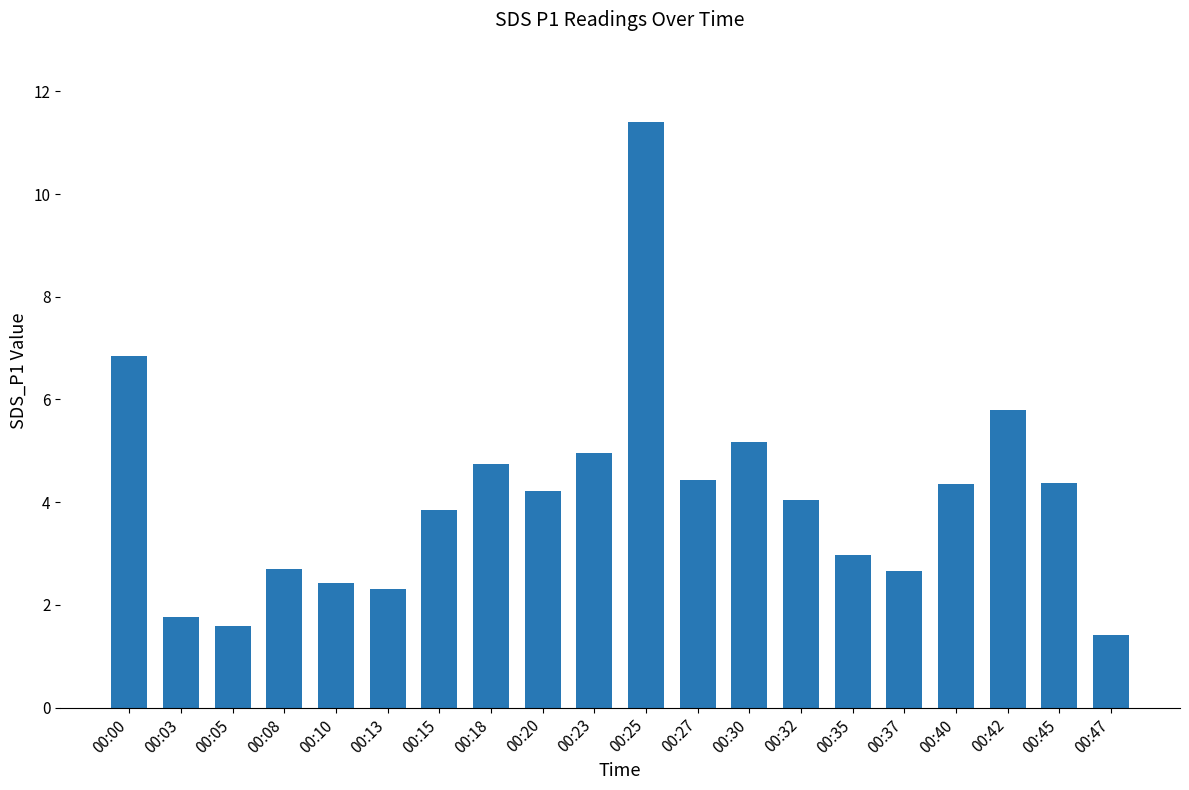

True or false: the data shows 2.6 at 00:37.

True